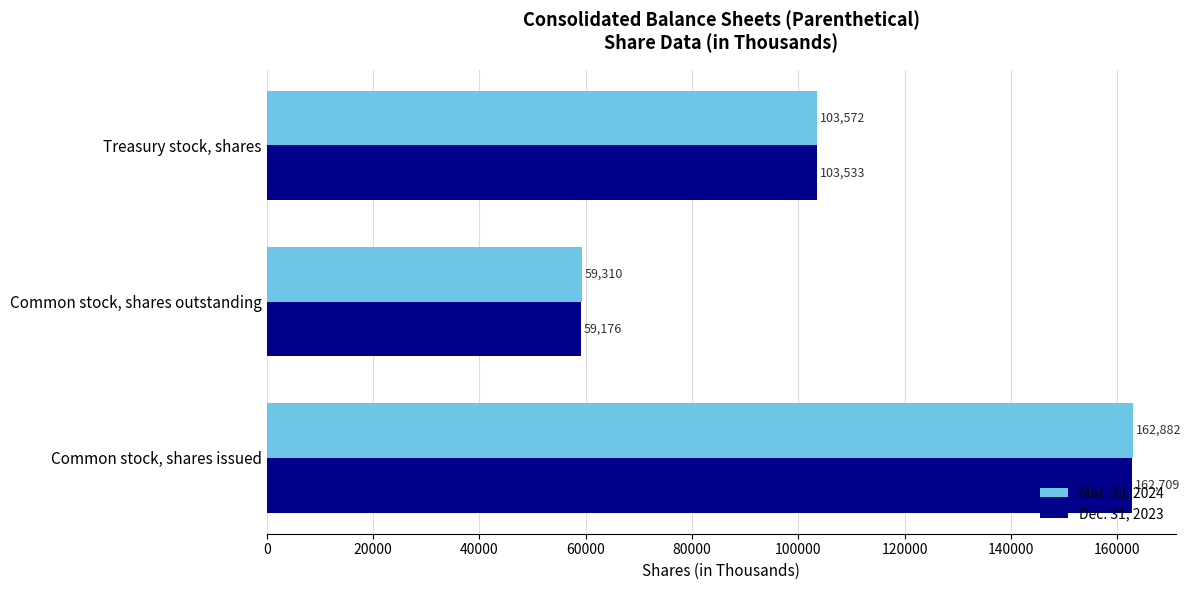

Which series has the largest total across all categories?

Mar. 30, 2024